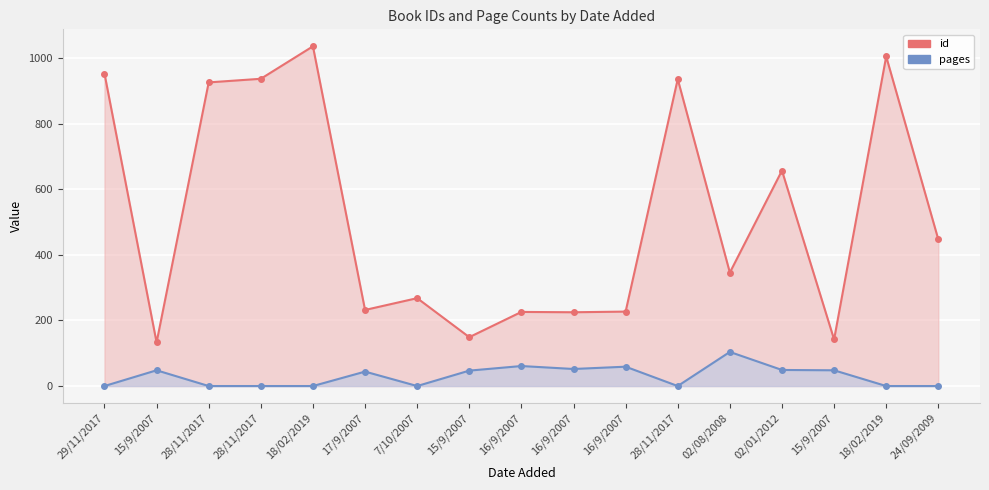

Is it true that id equals 233 at 28/11/2017?

False